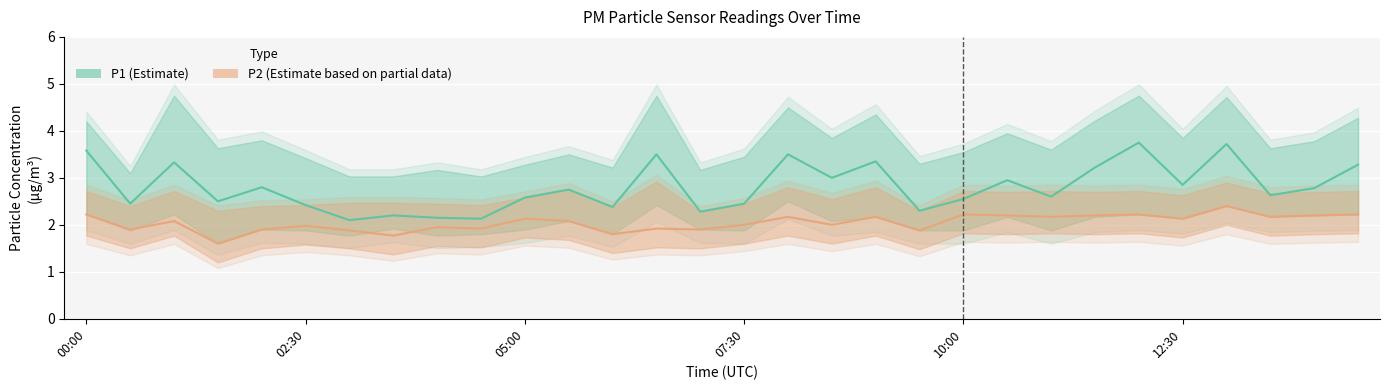

Which series has the widest spread of values?

P1 (Estimate)